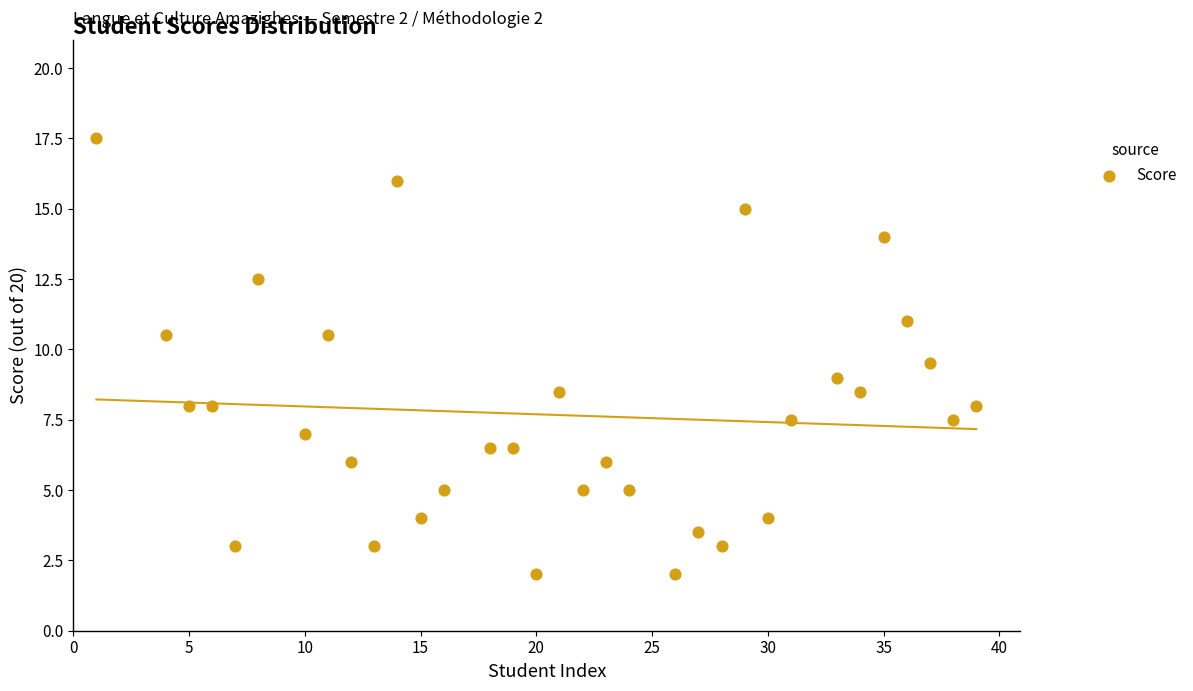

What is the range of X values (max minus min)?

38.0